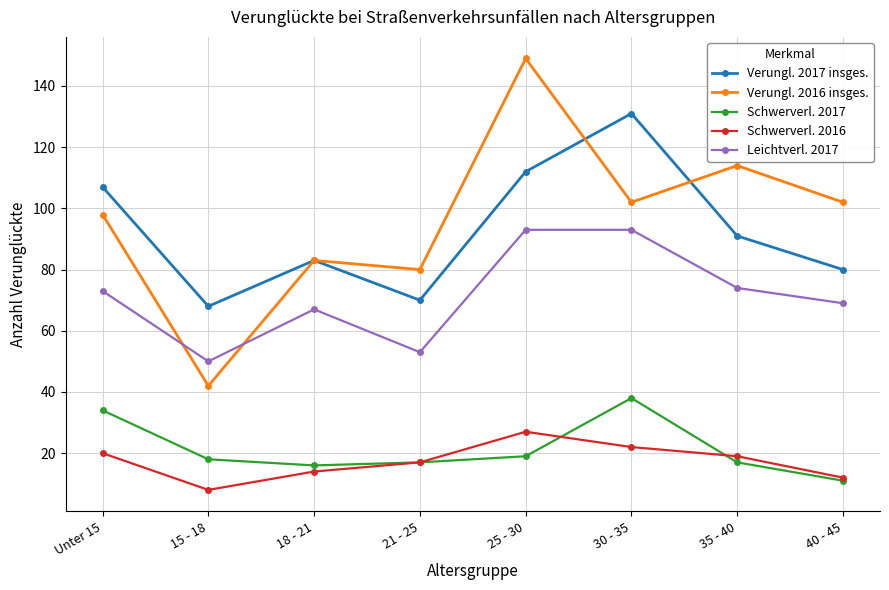

At how many categories does at least one series exceed 47?

8